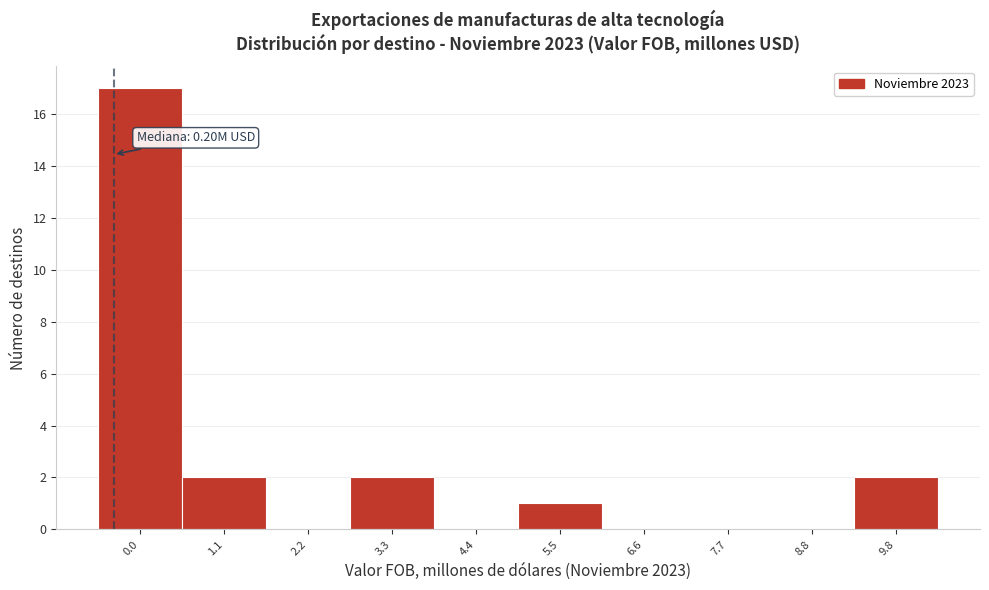

Reading left to right, what are all the values shown in this chart?

0.0=17	1.1=2	2.2=0	3.3=2	4.4=0	5.5=1	6.6=0	7.7=0	8.8=0	9.8=2